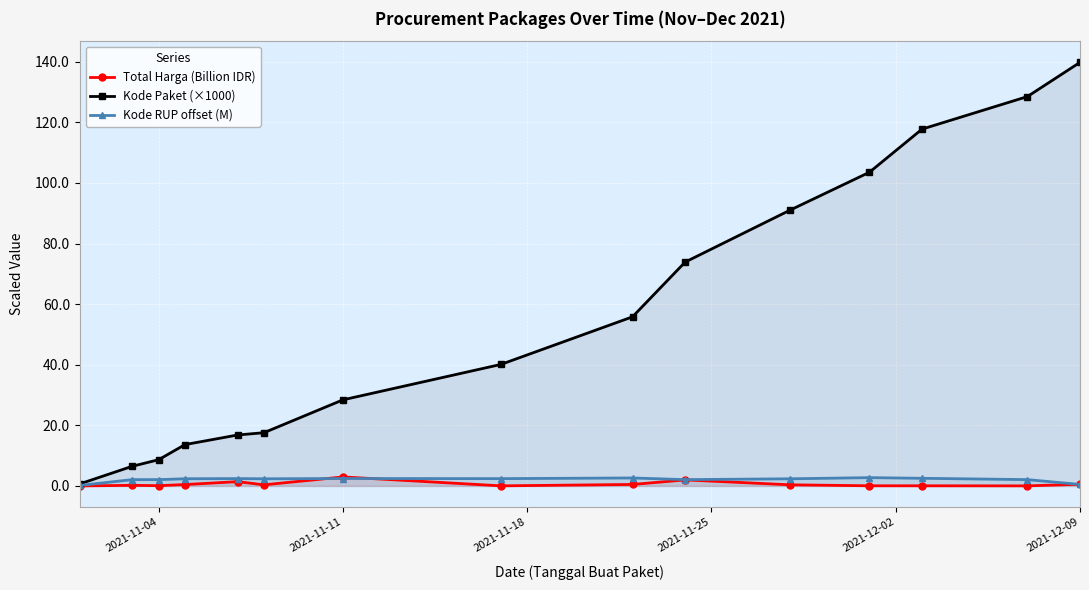

How many interior local peaks does the Kode RUP offset (M) series have?

4